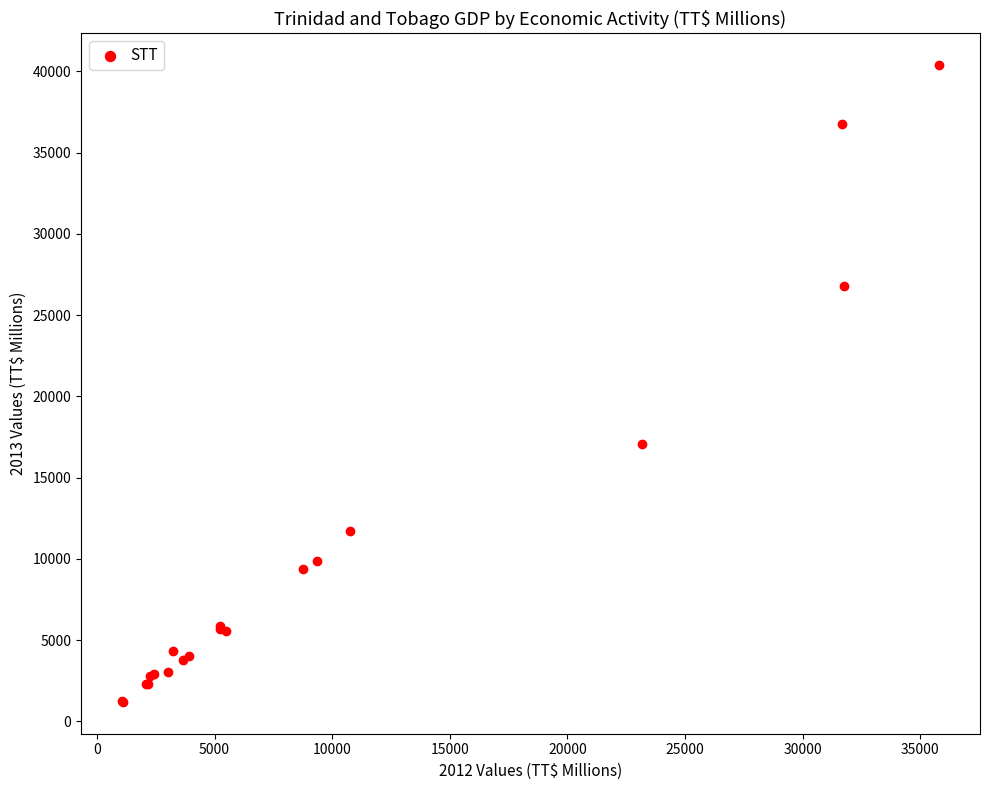

What Y value in the scatter plot is closest to 20791?

17087.9